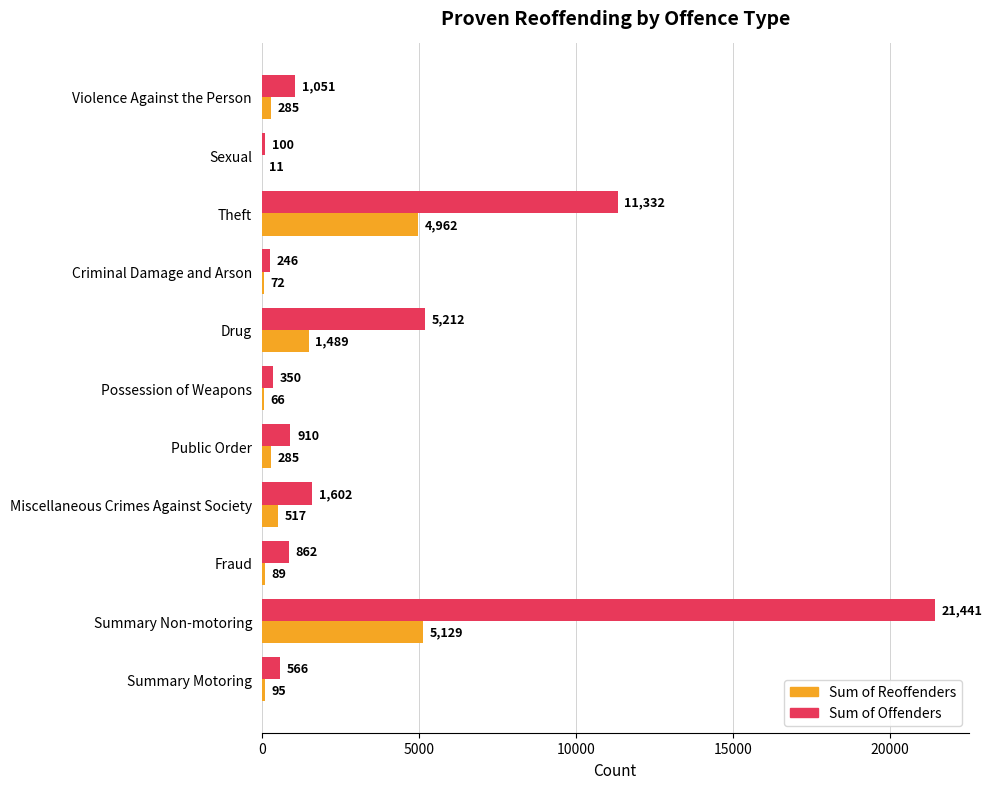

What is the maximum value for Sum of Reoffenders?

5129